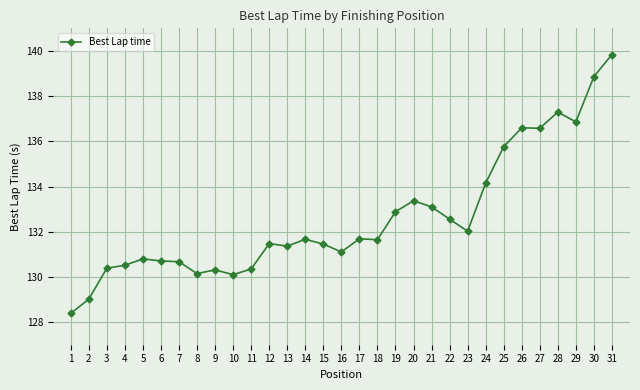

How many series are shown in this chart?

1